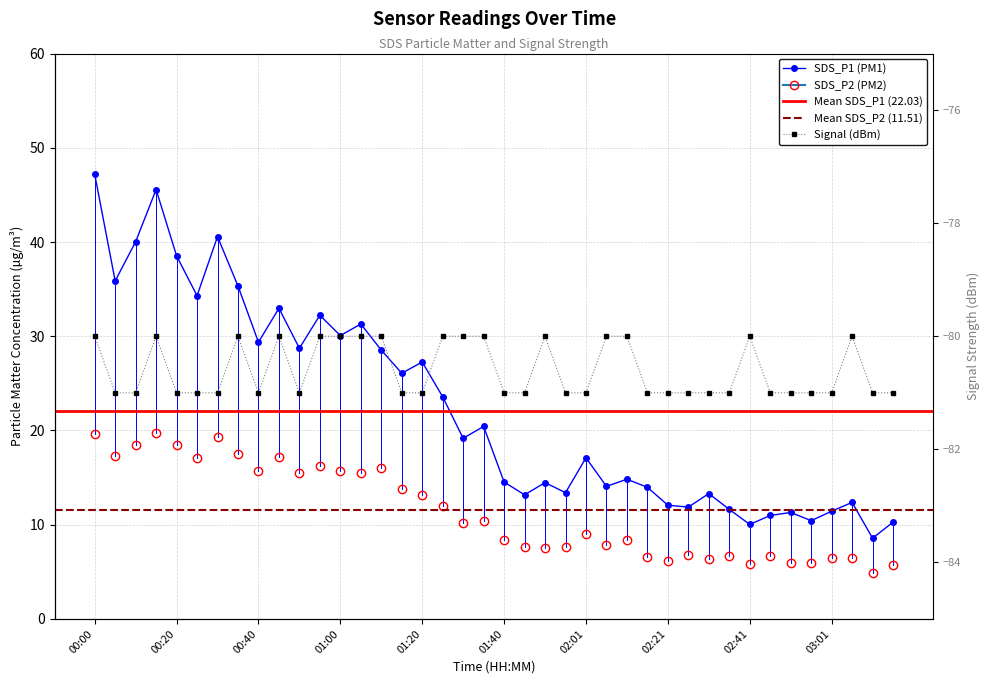

True or false: SDS_P1 and Signal cross at least once.

False